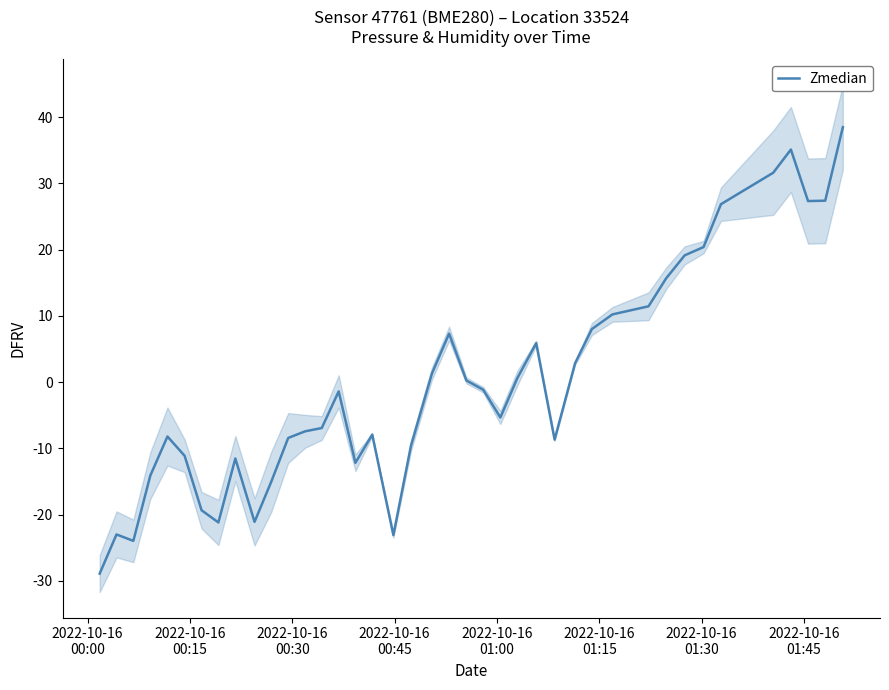

What is the maximum value for Zmedian?

38.5